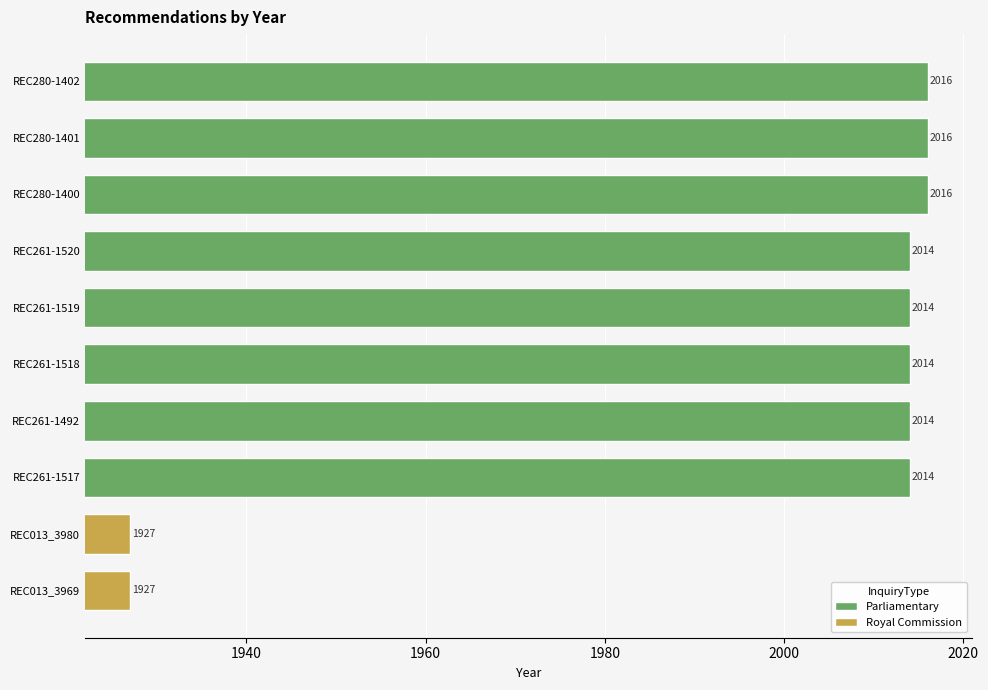

How many Parliamentary values are between 2014 and 2016?

8